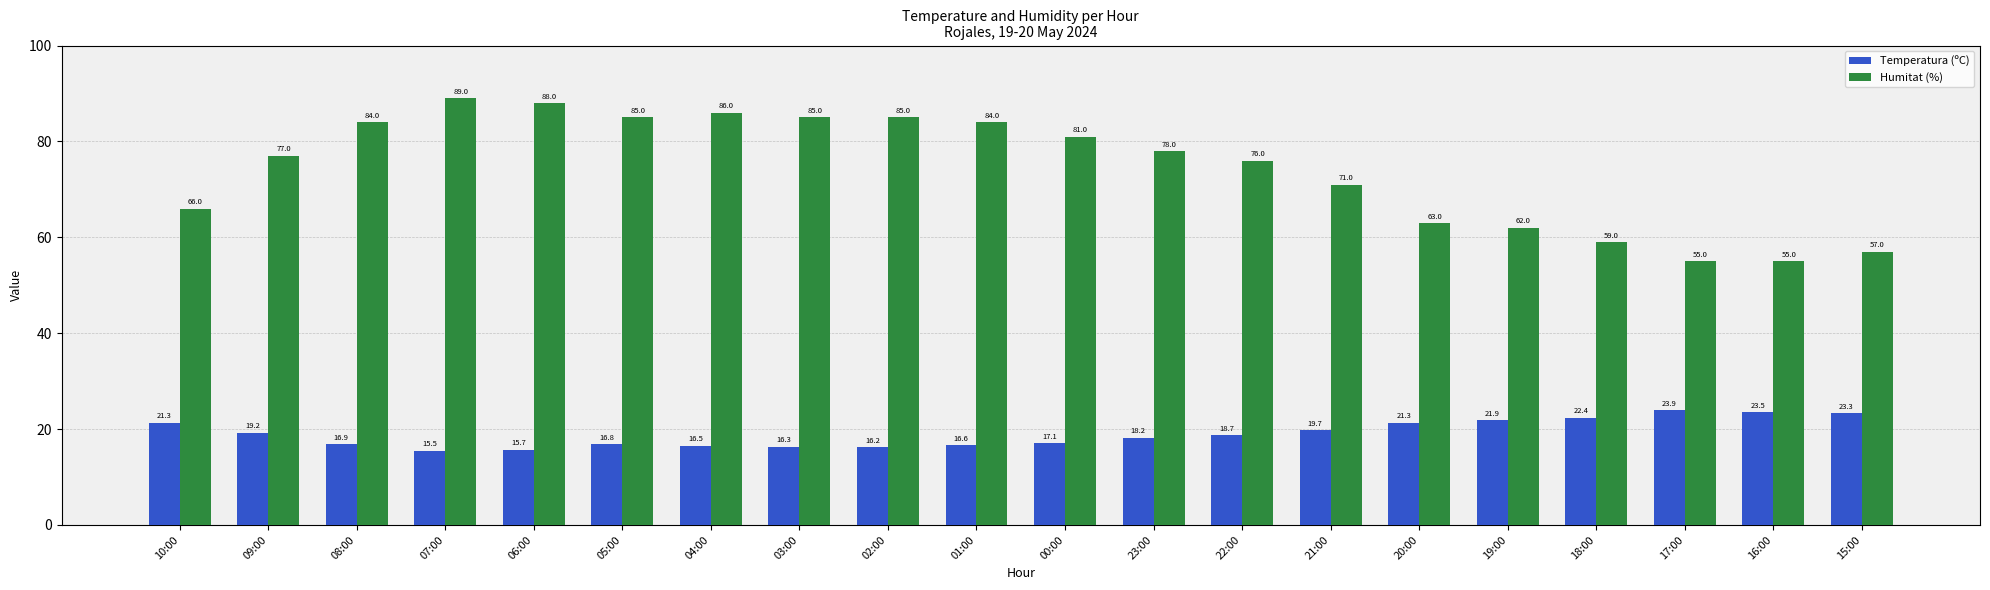

What is the total value across all series at 17:00?

78.9